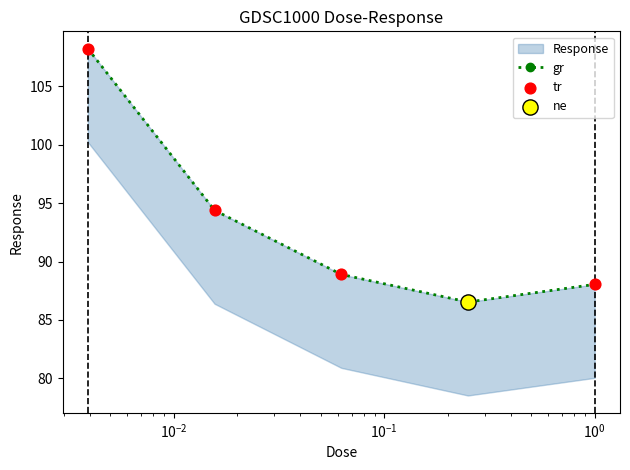

Which series has the largest total across all categories?

gr